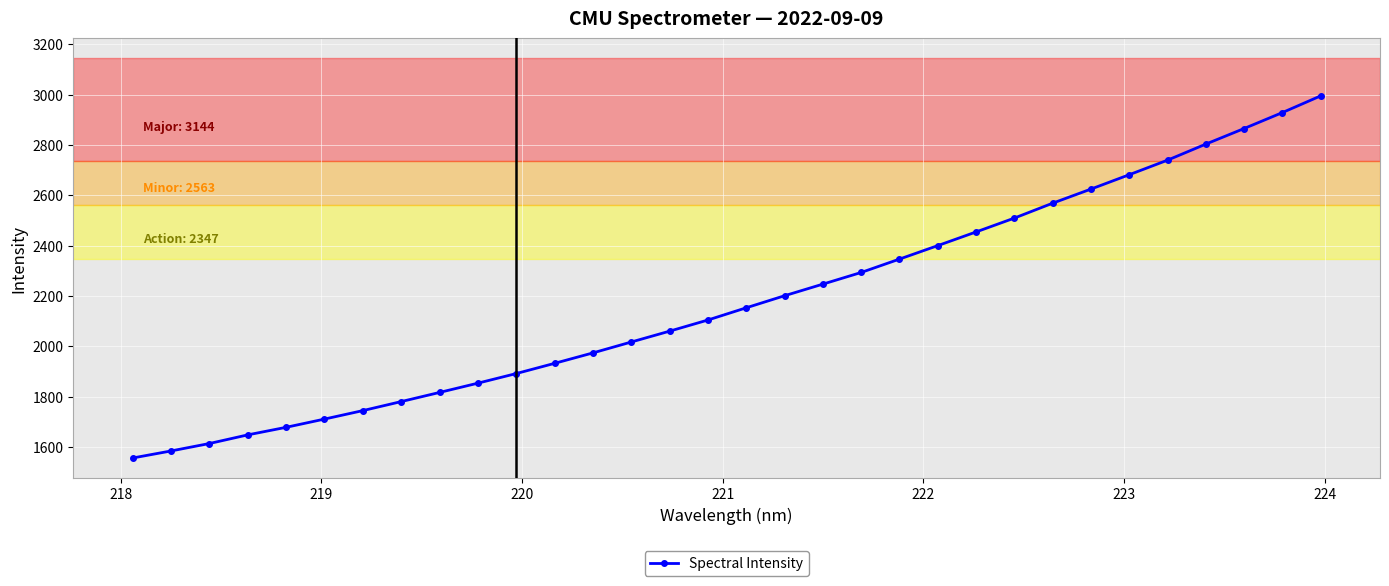

What is the difference between the maximum and minimum values?

1438.1